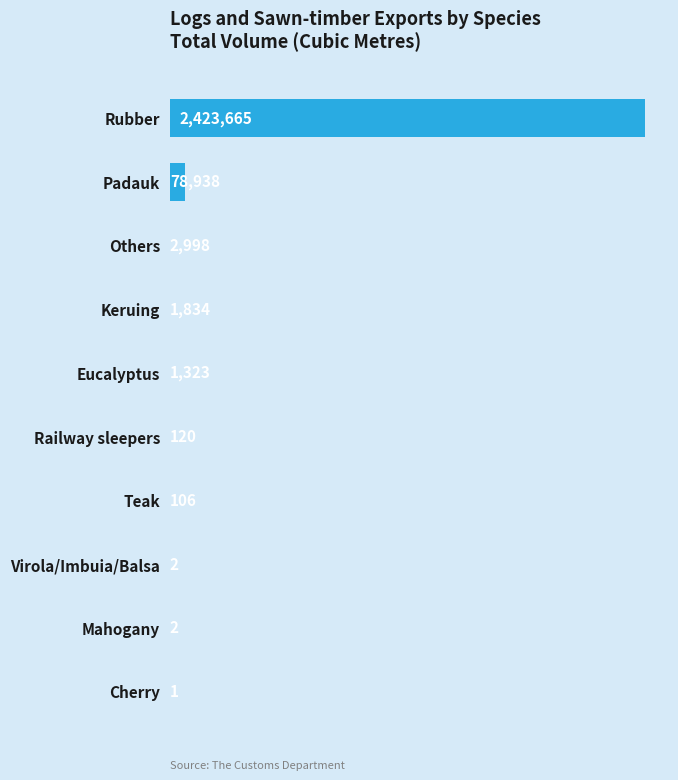

Is it true that the value at Cherry is 1?

True